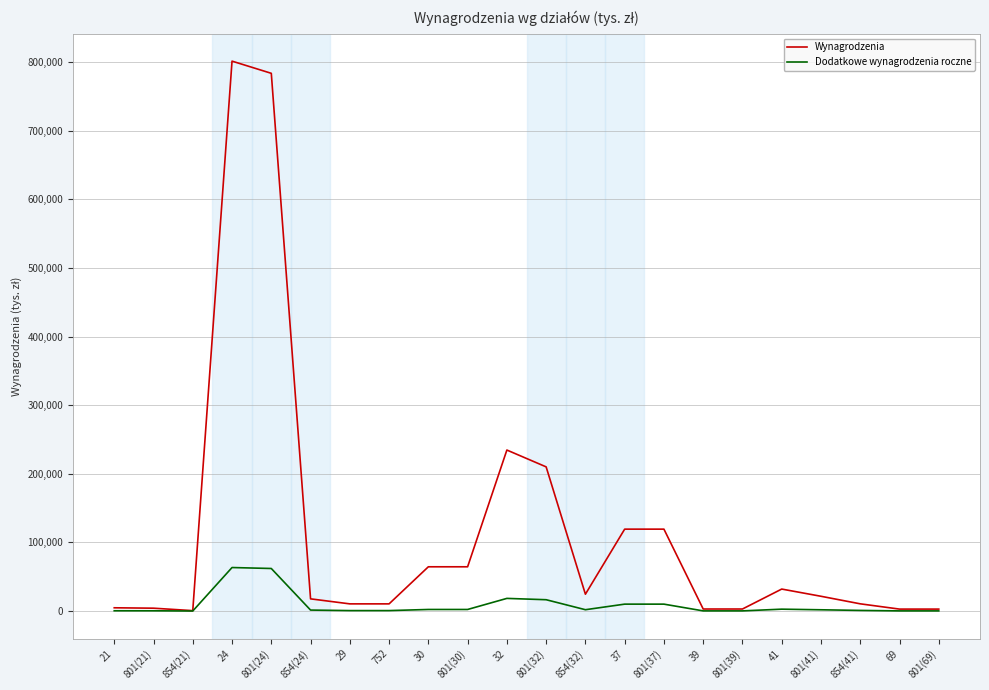

What is the greatest value displayed?

801252